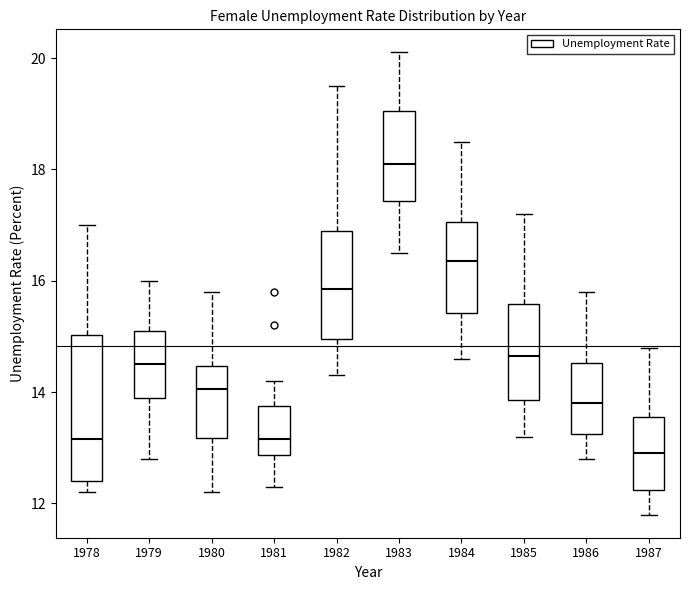

Which box has the lowest median line?

1987